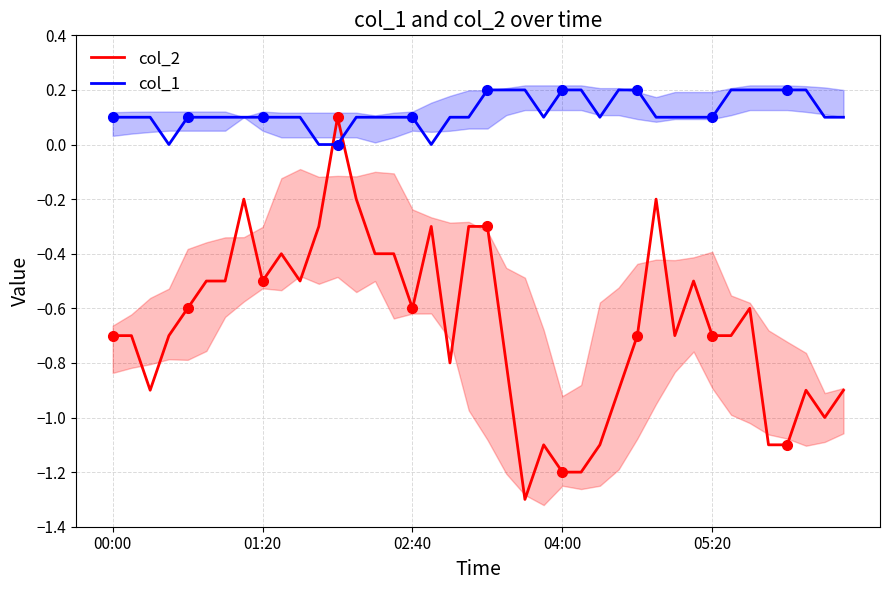

How many times do col_1 and col_2 cross each other?

2